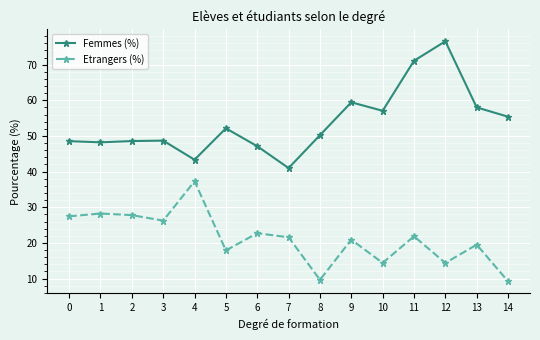

True or false: Etrangers (%) and Femmes (%) intersect in this chart.

False